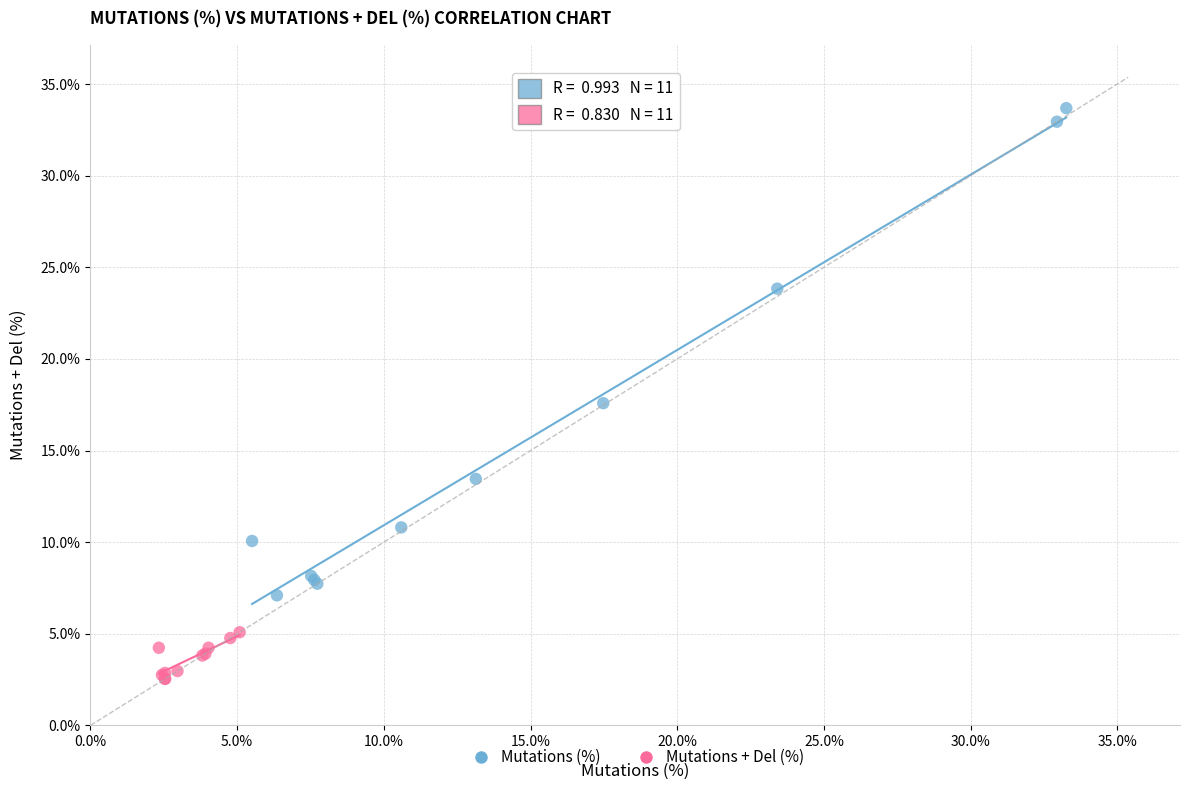

Which series contains the highest Y value?

Mutations (%)